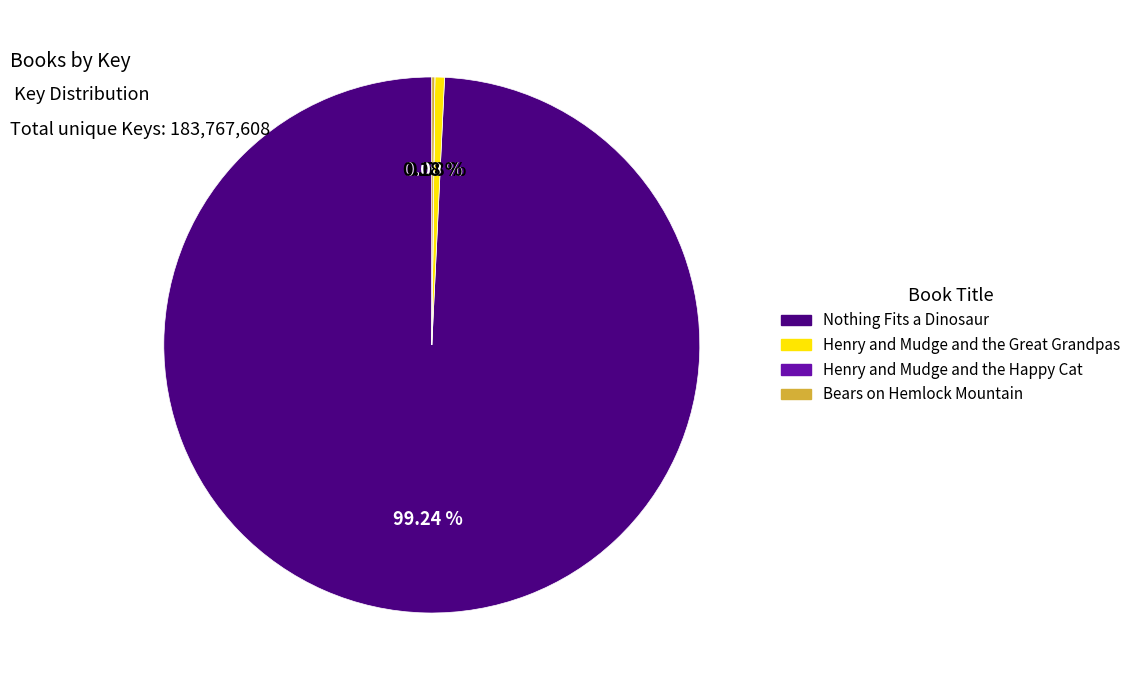

To the nearest percent, what percentage of the pie is Nothing Fits a Dinosaur?

99%